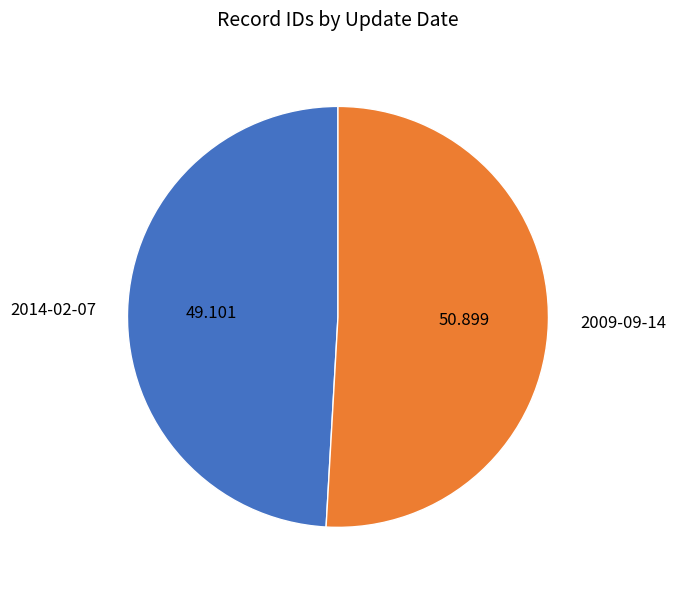

What is the smallest slice in the pie chart?

2014-02-07